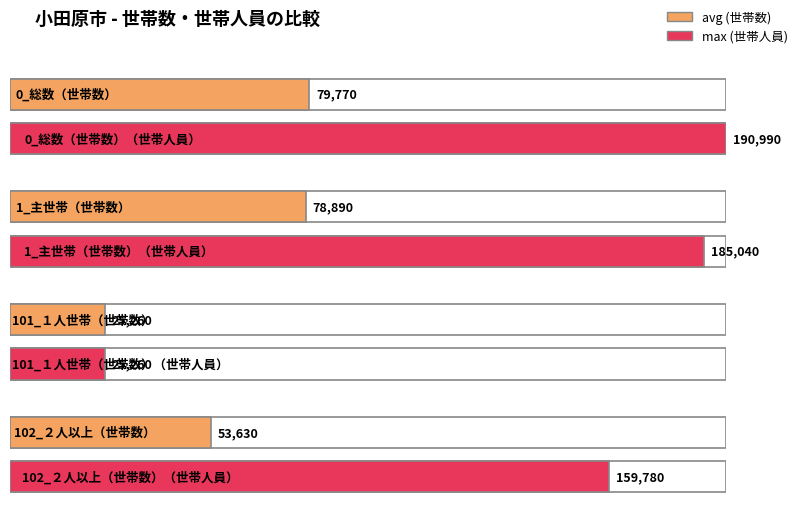

Reading left to right, list all the values displayed in this chart.

0_総数: 世帯数=79770	世帯人員=190990
1_主世帯: 世帯数=78890	世帯人員=185040
101_１人世帯: 世帯数=25260	世帯人員=25260
102_２人以上の世帯: 世帯数=53630	世帯人員=159780